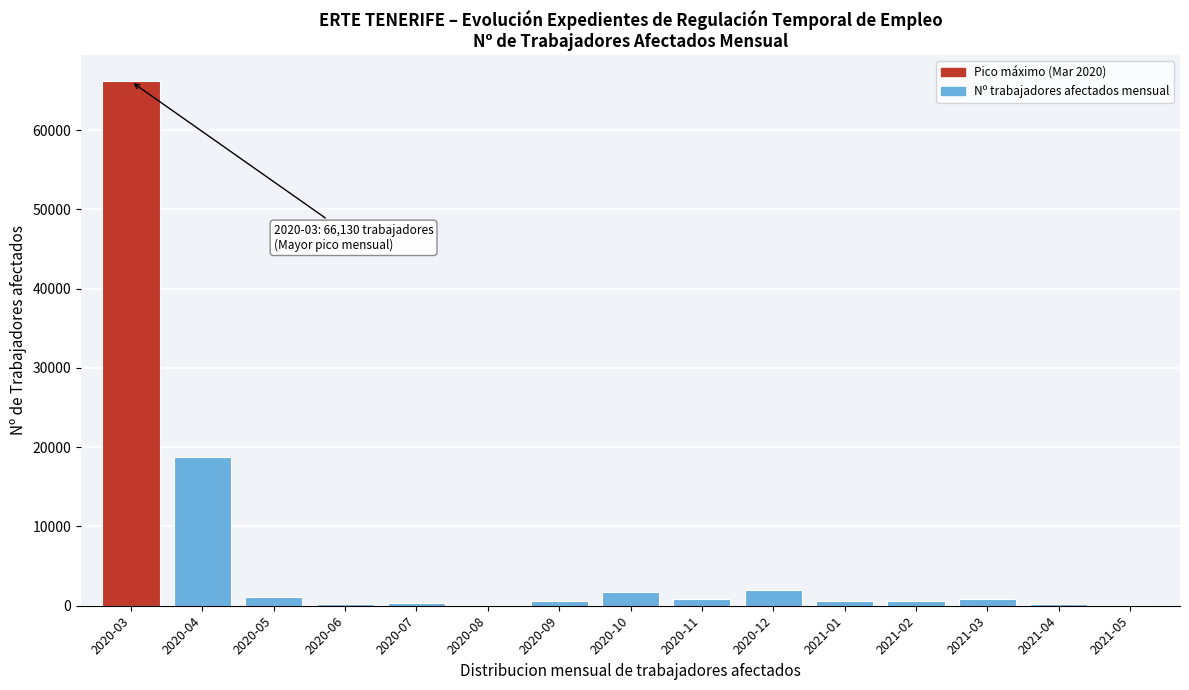

What is the sum of all values?

94000